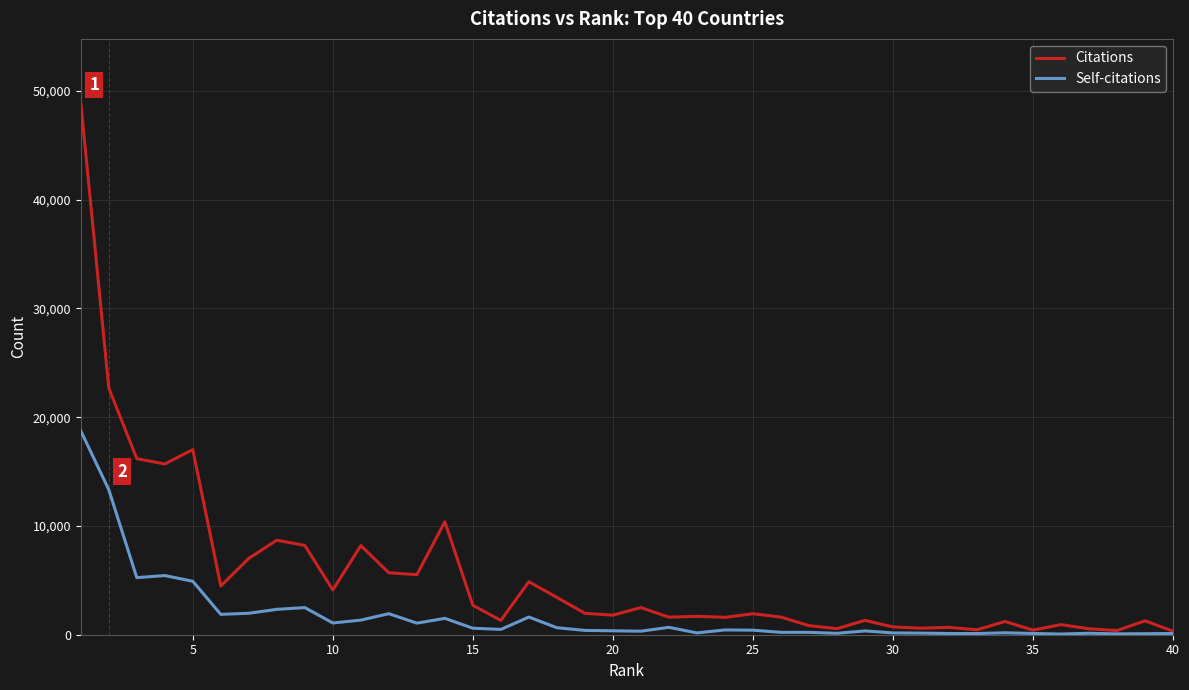

What is the maximum value shown in the chart?

48910